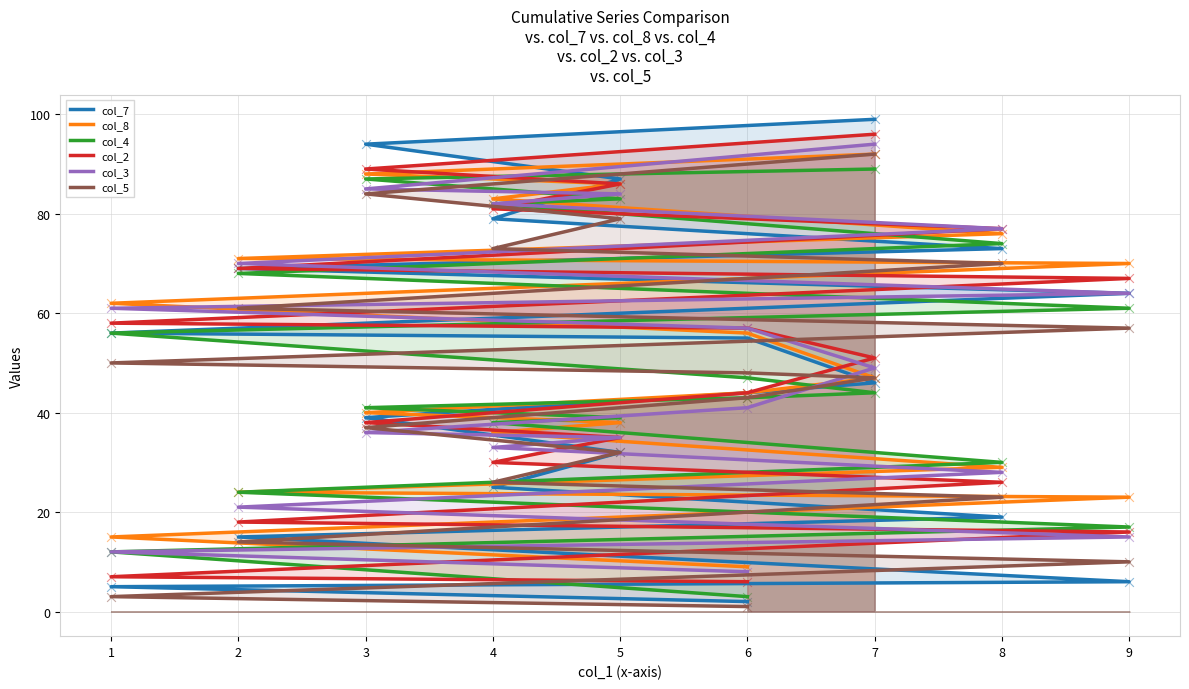

Which series has the widest spread of Y values?

col_7